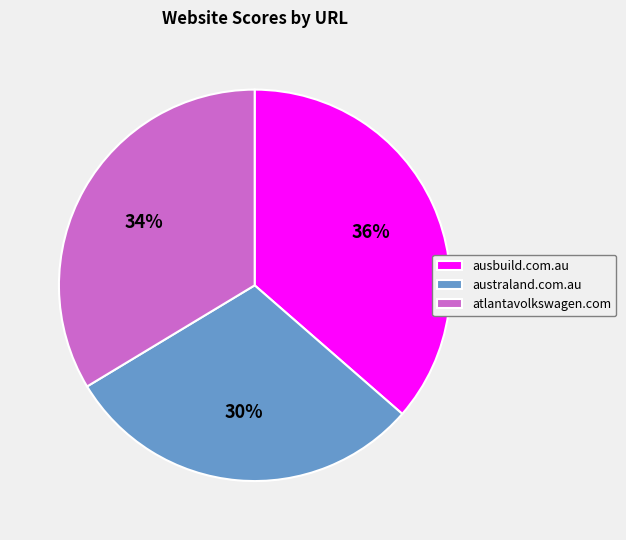

The ausbuild.com.au slice represents 36% of the pie. True or false?

True